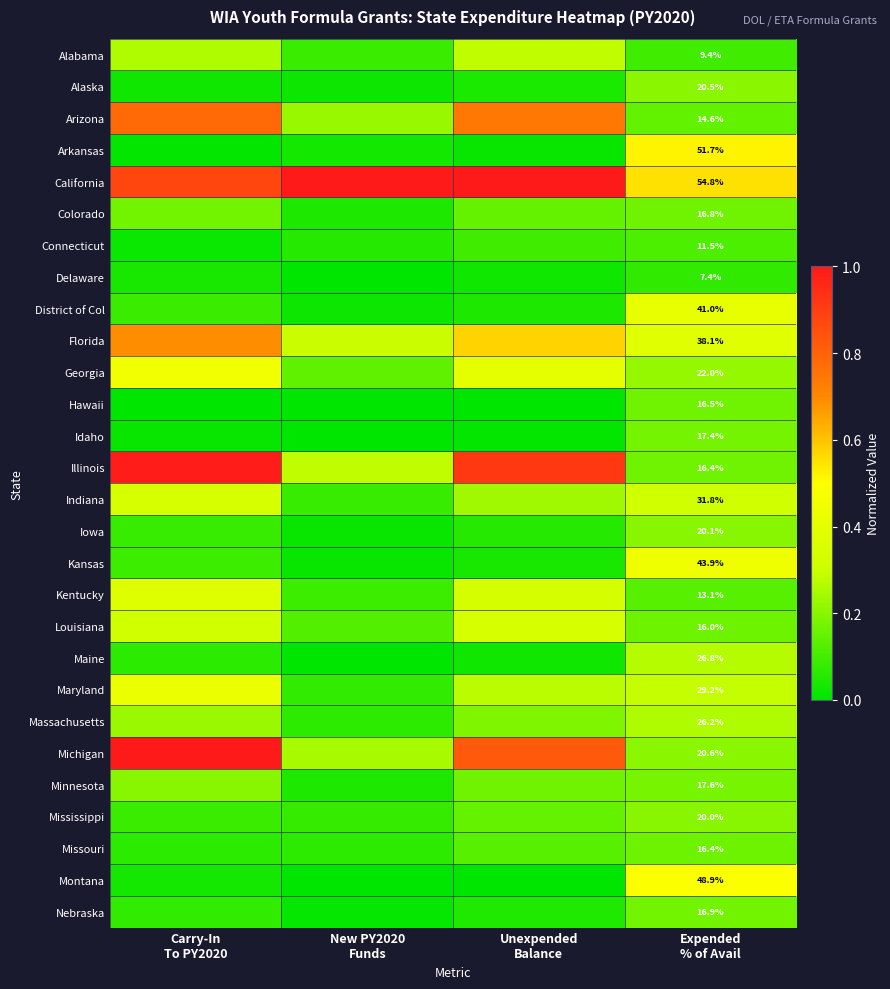

The Arizona series shows 0.8 at Carry-In To PY2020. True or false?

True